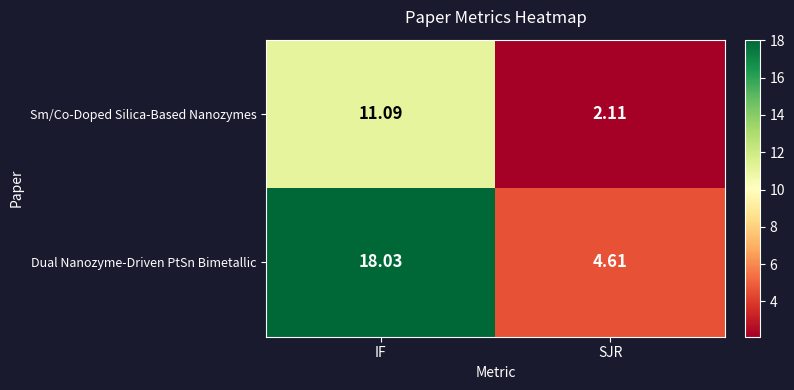

Where does the Sm/Co-Doped Silica-Based Nanozymes series first go above 11?

IF